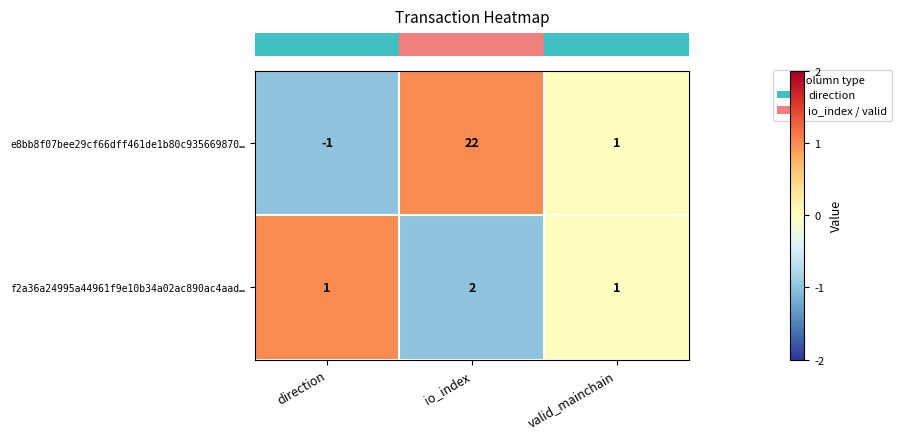

List the series in order of their overall mean, lowest first.

f2a36a24995a44961f9e10b34a02ac890ac4aad…, e8bb8f07bee29cf66dff461de1b80c935669870…